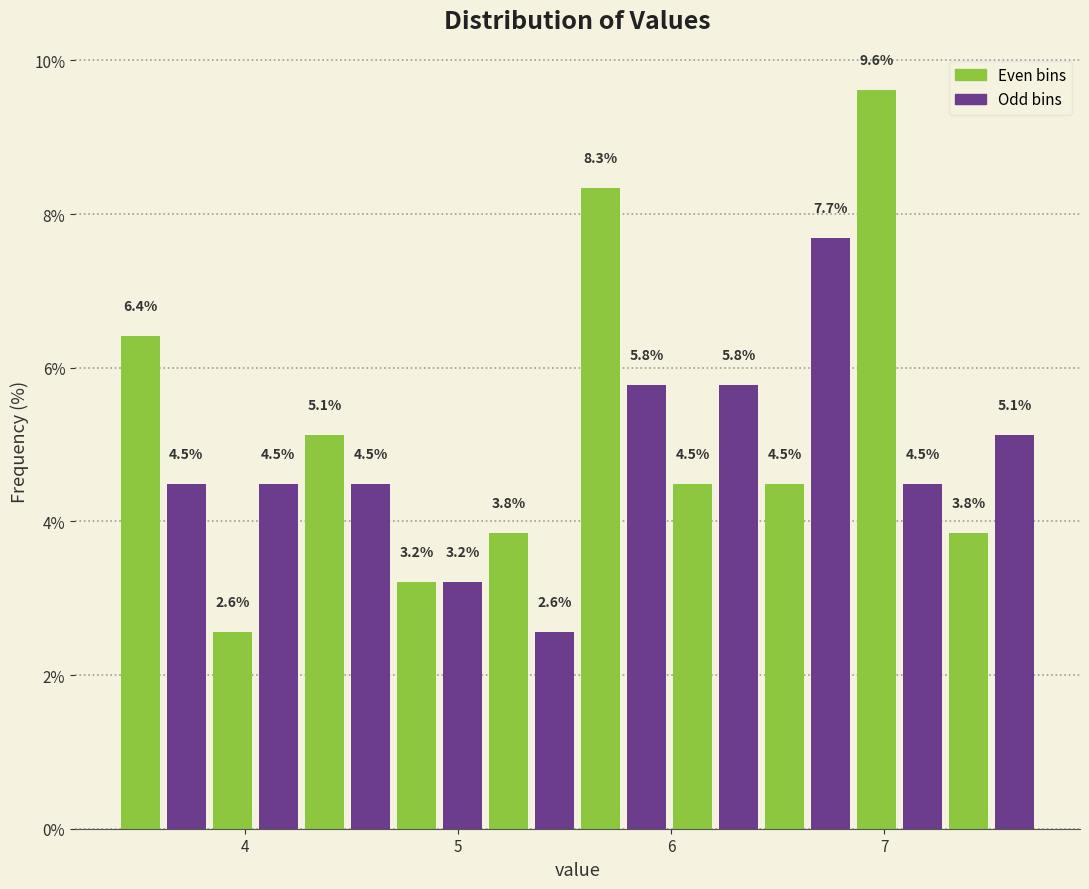

Around what value on the x-axis is the tallest bar? Give the approximate position of its centre, as read against the axis.

7.0